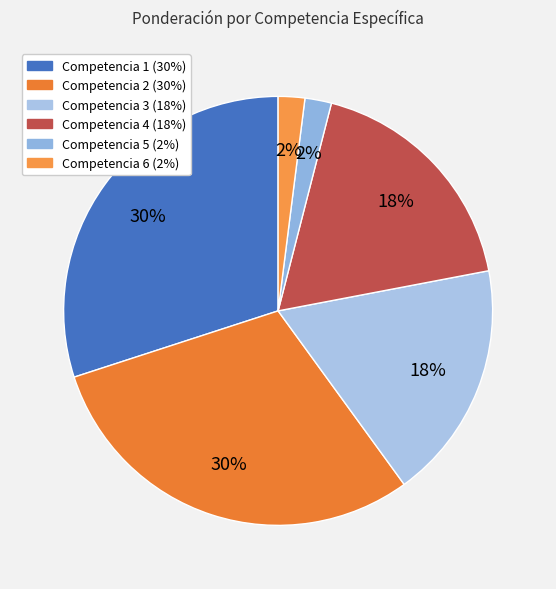

To the nearest percent, what is the average slice percentage?

17%